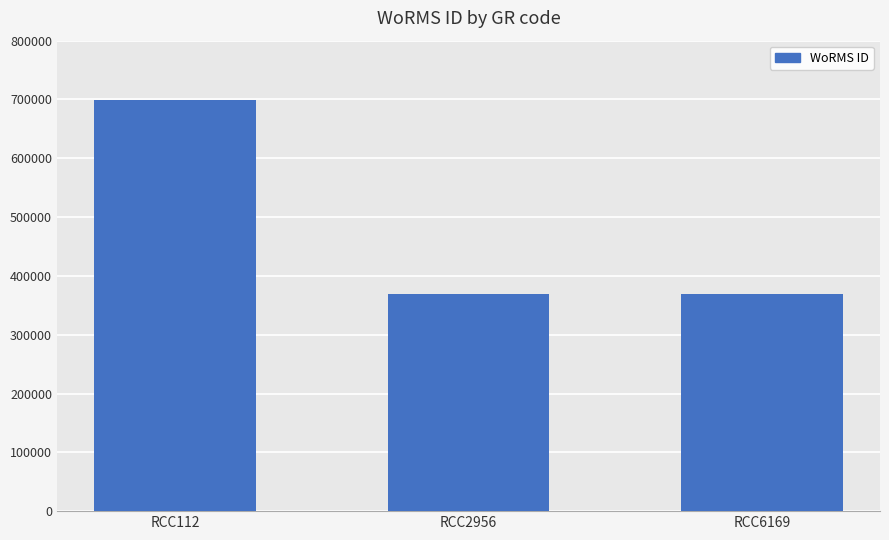

How many categories are shown in the chart?

3